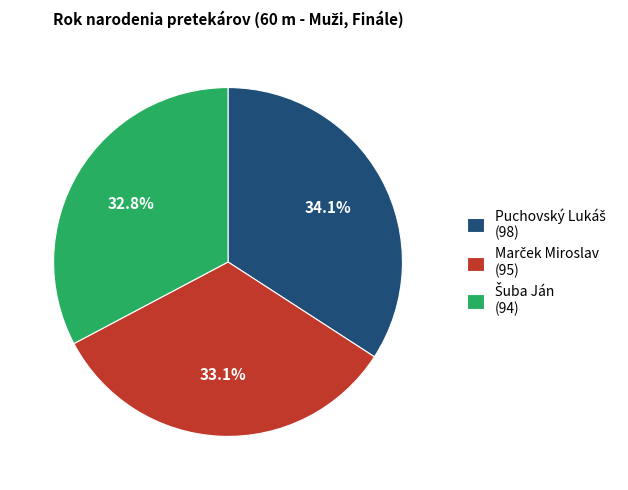

Is there a majority slice in this chart?

No